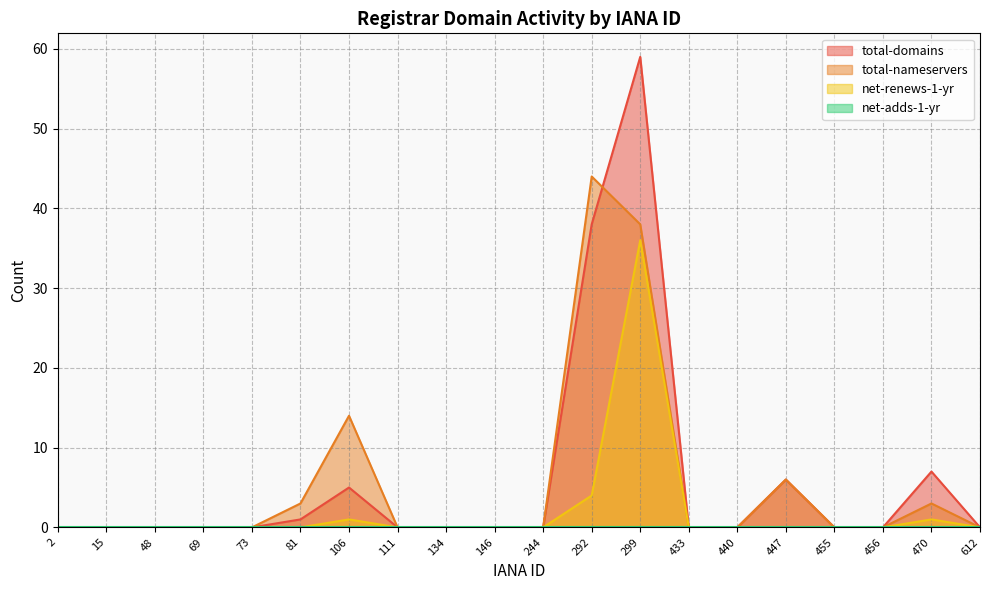

Where is the first local maximum for total-nameservers?

106